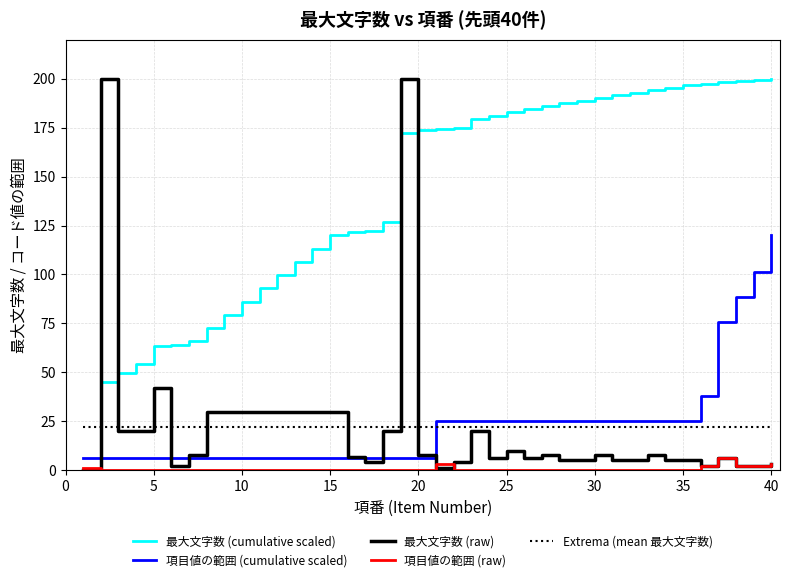

How many series are shown in this chart?

5